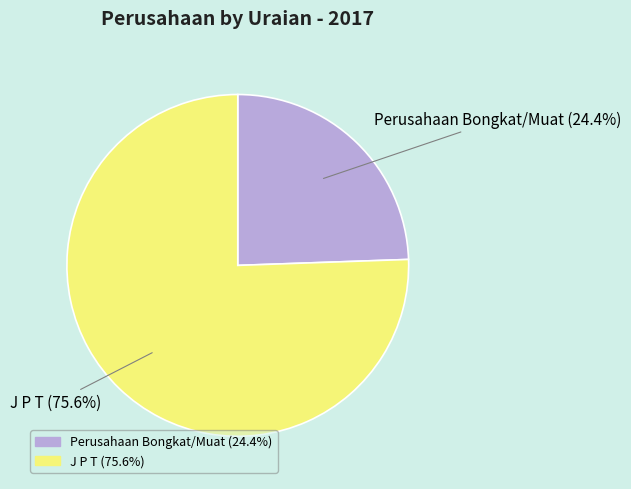

Which slice represents more than half of the pie?

J P T